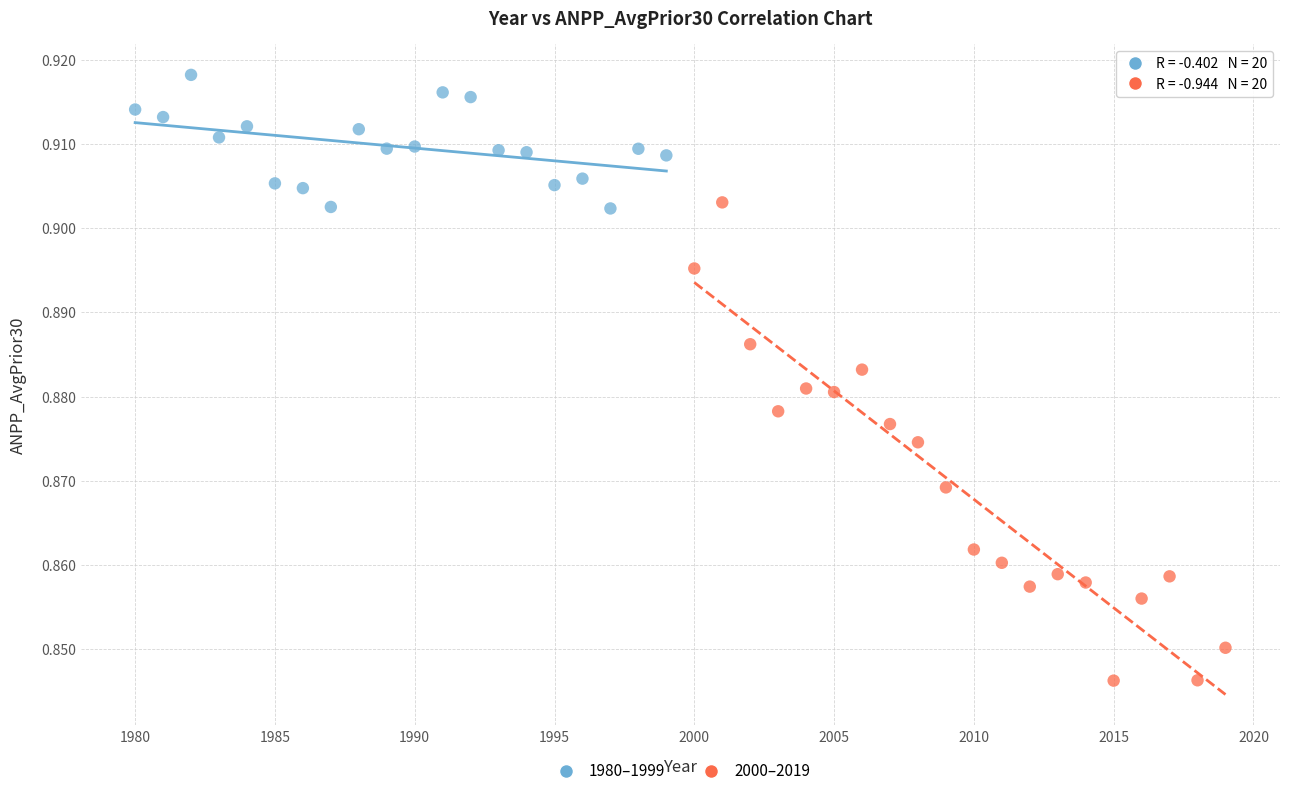

Which series contains the highest Y value?

1980–1999